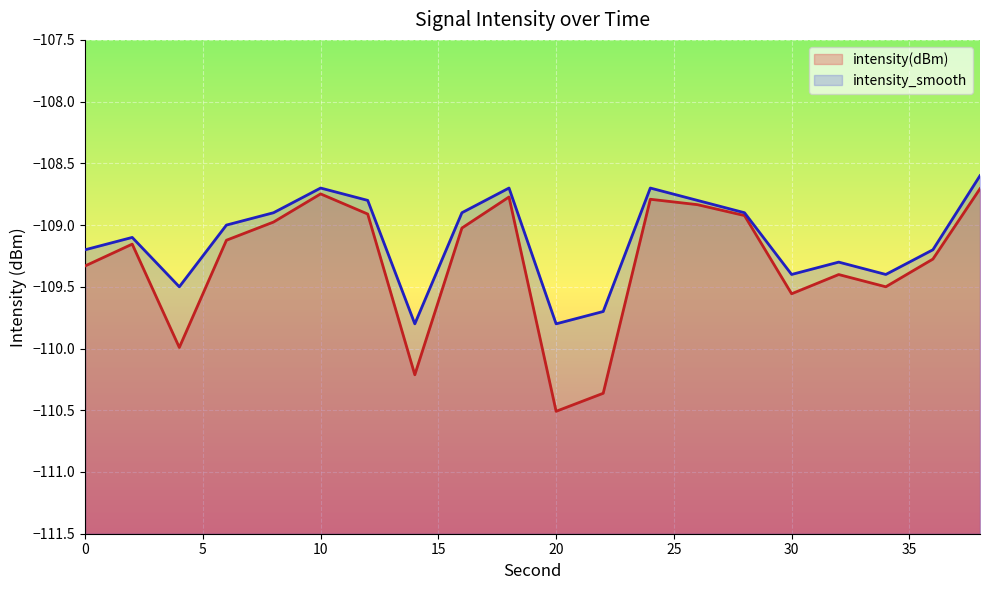

How many data points does each series have?

20